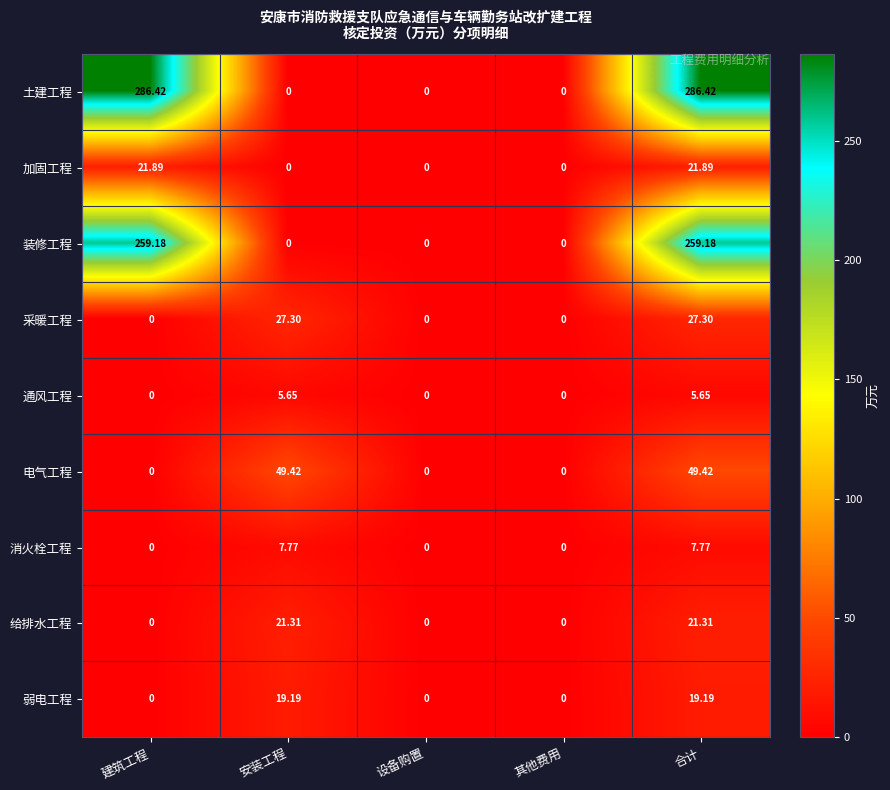

Rank the series at 合计 from highest to lowest value.

土建工程, 装修工程, 电气工程, 采暖工程, 加固工程, 给排水工程, 弱电工程, 消火栓工程, 通风工程